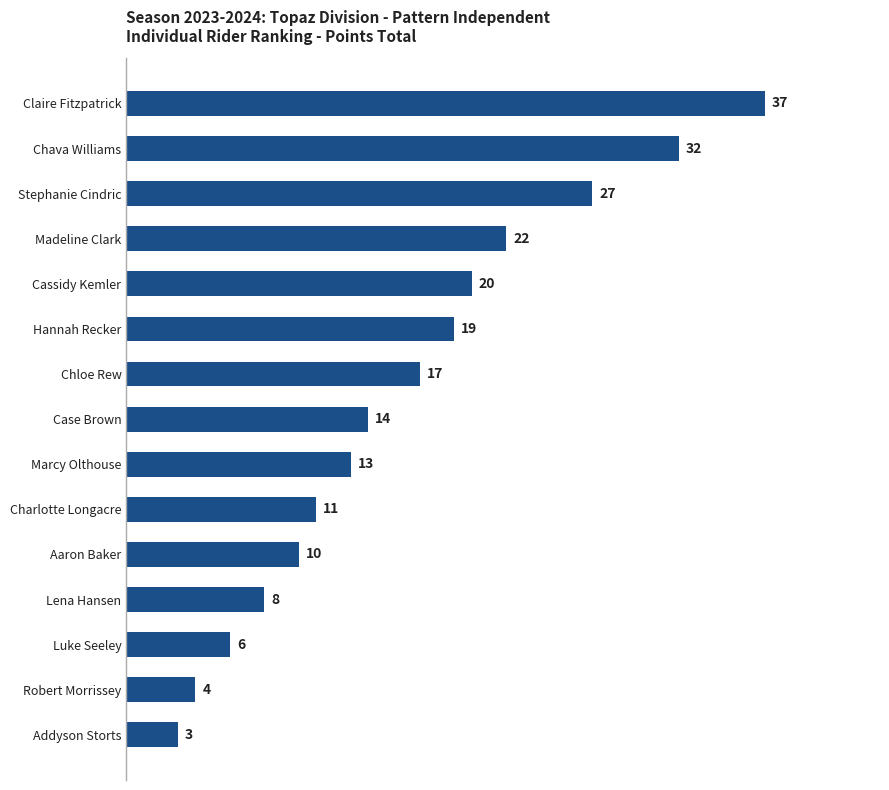

The chart shows a value of 14 at Case Brown. True or false?

True